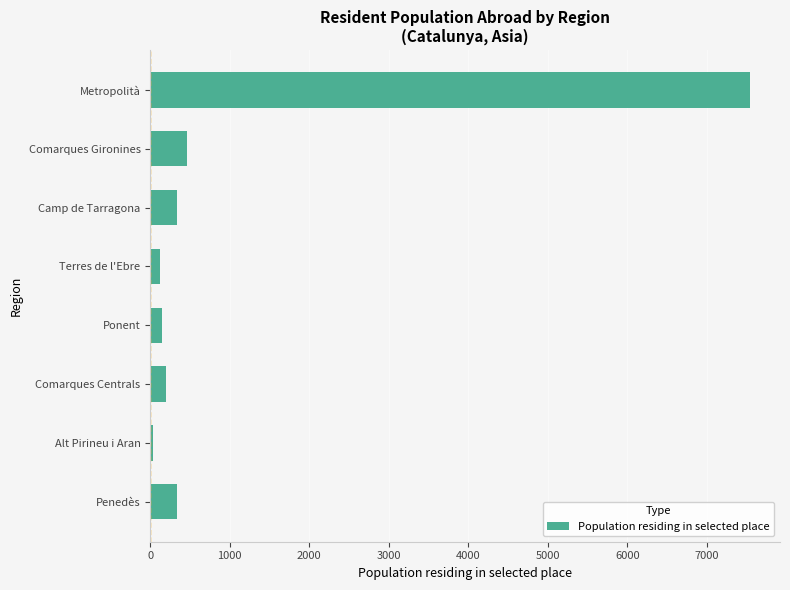

What is the ratio of the value at Penedès to the value at Comarques Centrals?

1.7